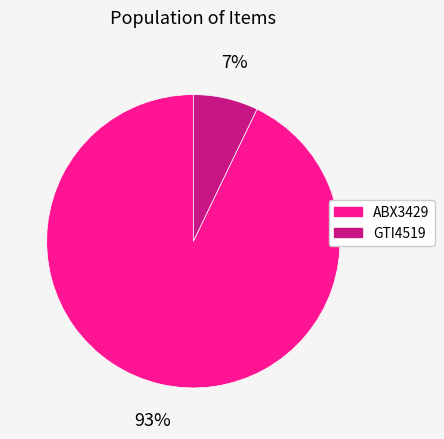

To the nearest percent, what is the combined percentage of GTI4519 and ABX3429?

100%